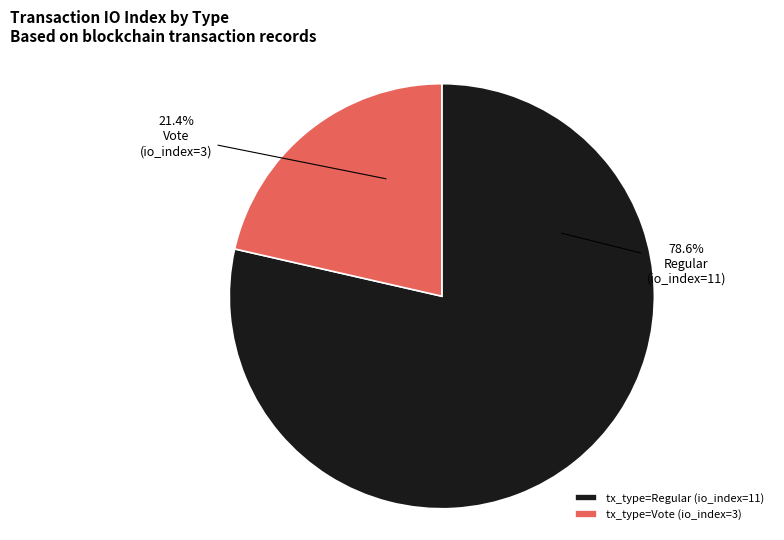

Which category has the smallest portion of the pie?

tx_type=Vote (io_index=3)